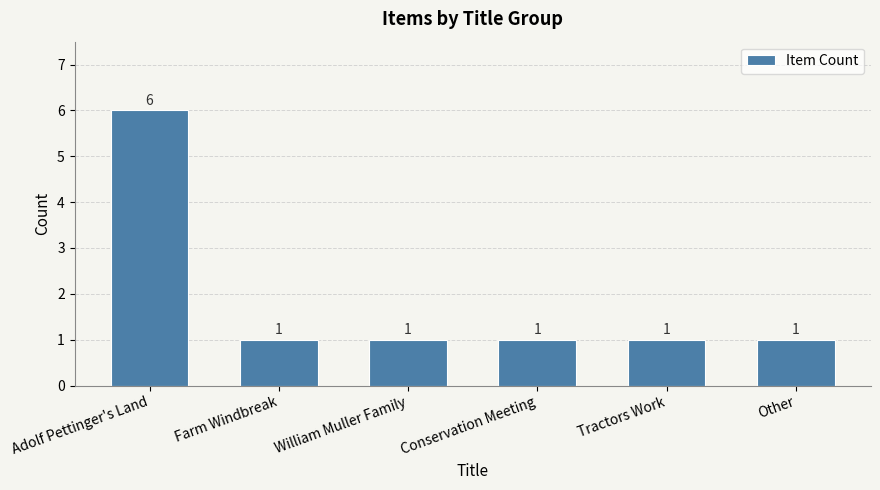

Read the value at Adolf Pettinger's Land.

6